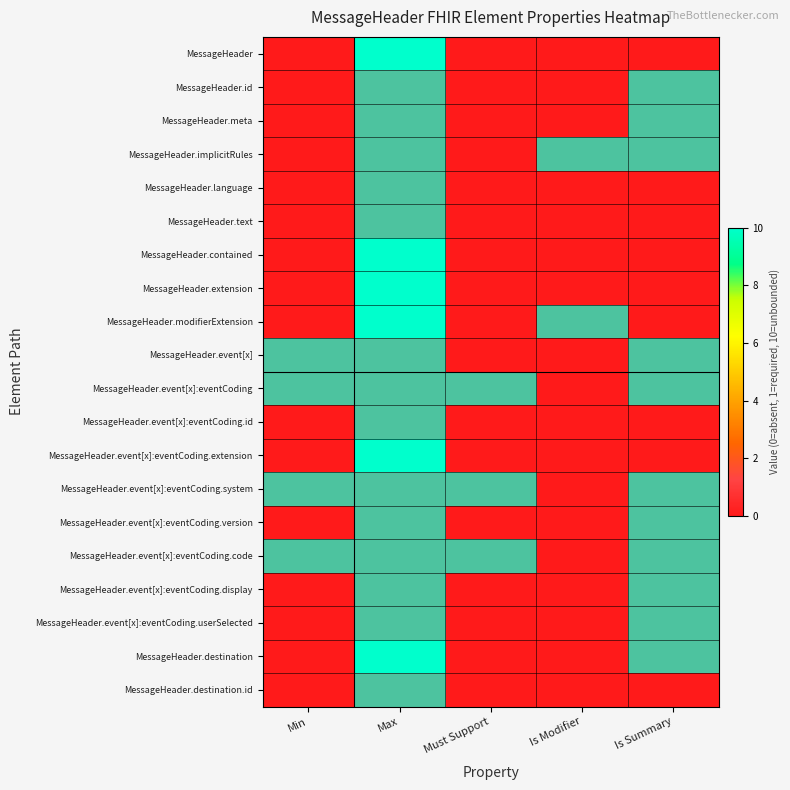

Which has a higher value, Min or Max?

Max